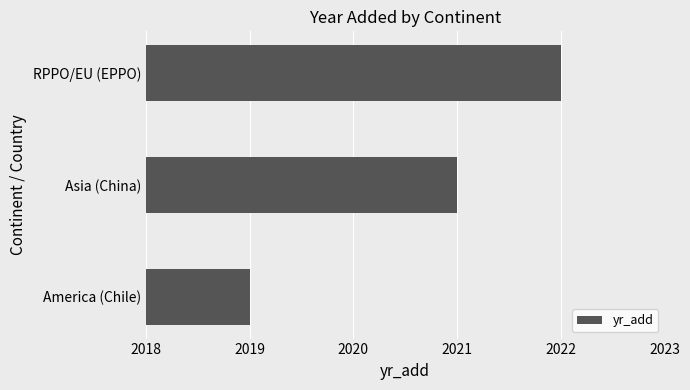

What is the difference between the maximum and minimum values?

3